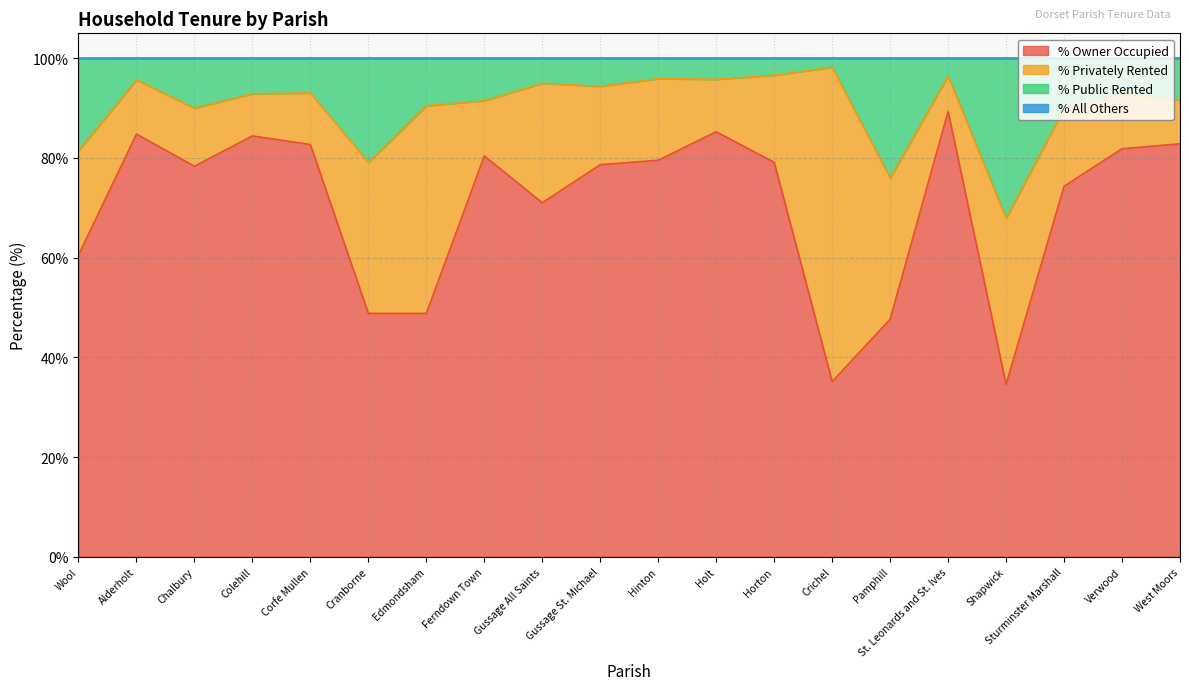

True or false: % Owner Occupied and % All Others intersect in this chart.

False